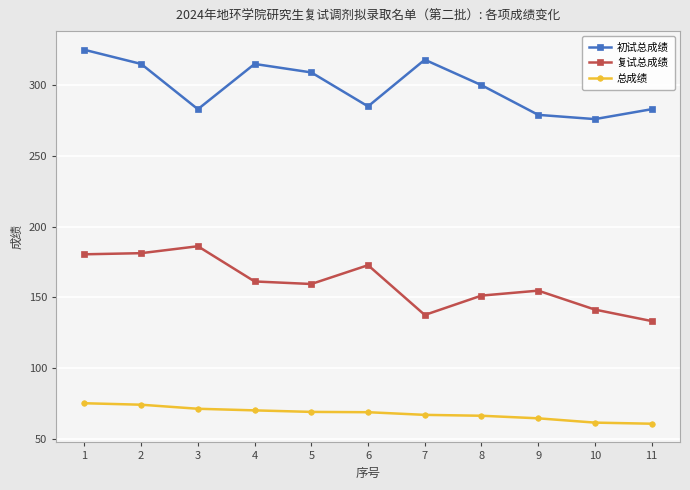

At 5, list the series in order from smallest to largest.

总成绩, 复试总成绩, 初试总成绩